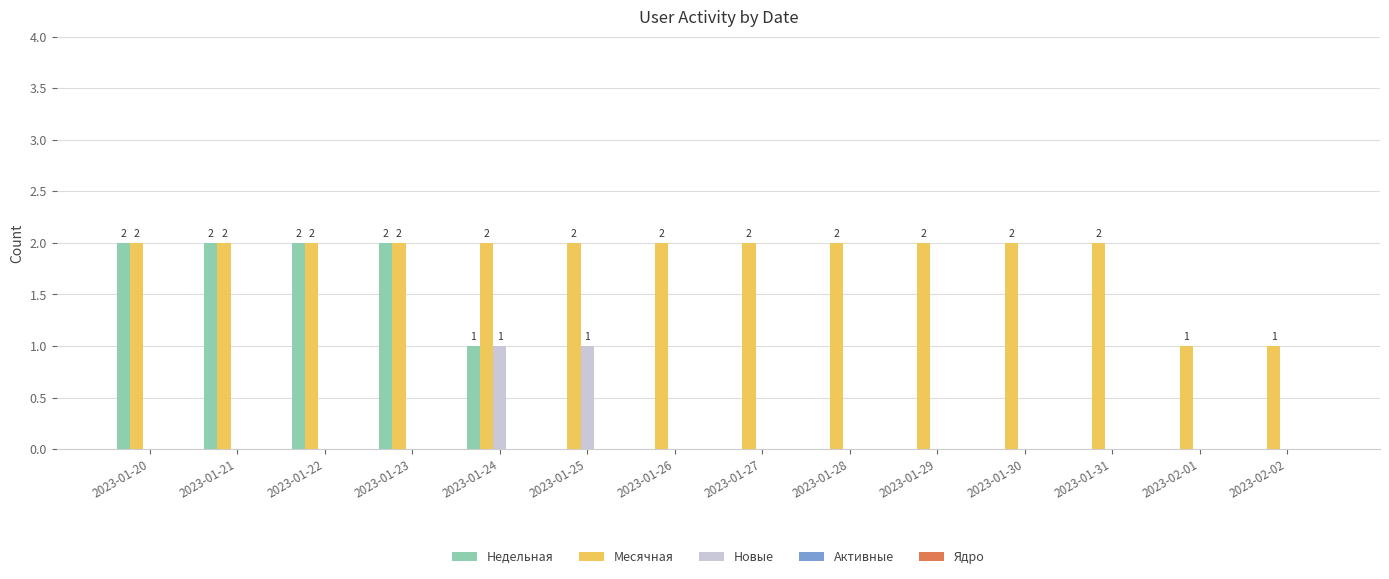

How many Недельная values are between 0 and 2?

14